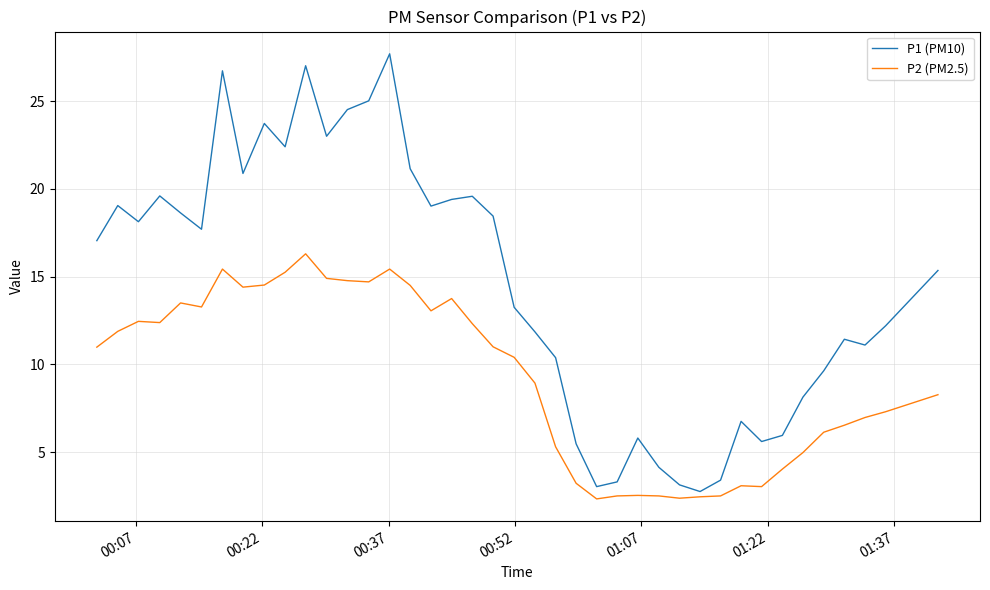

Rank the series by their maximum value, from highest to lowest.

P1 (PM10), P2 (PM2.5)